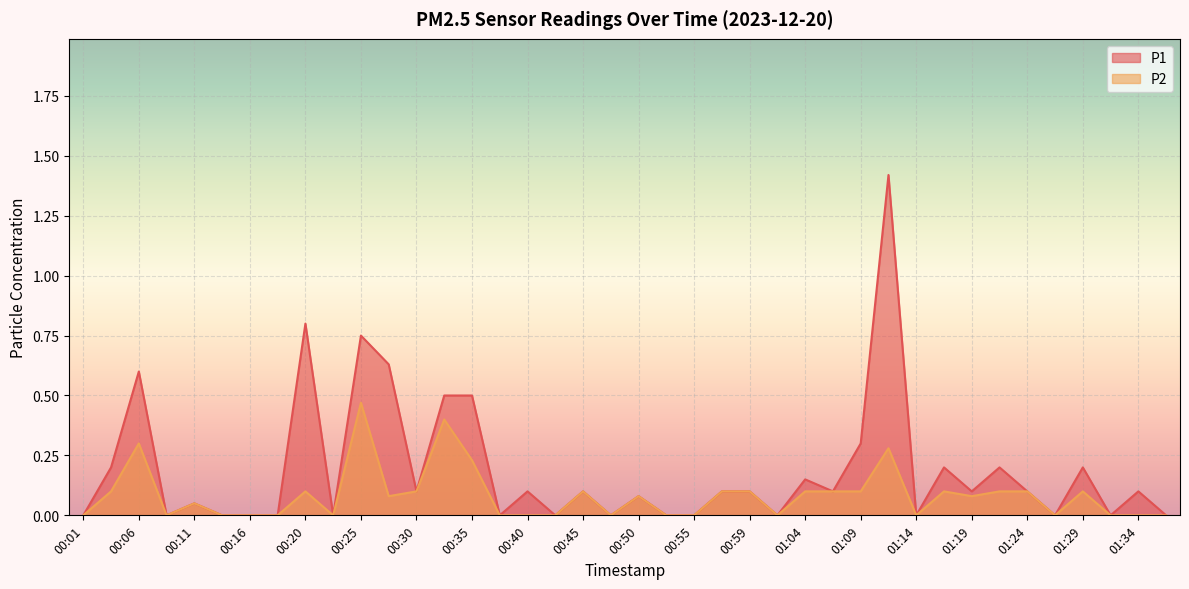

How many lines are shown in the chart?

2